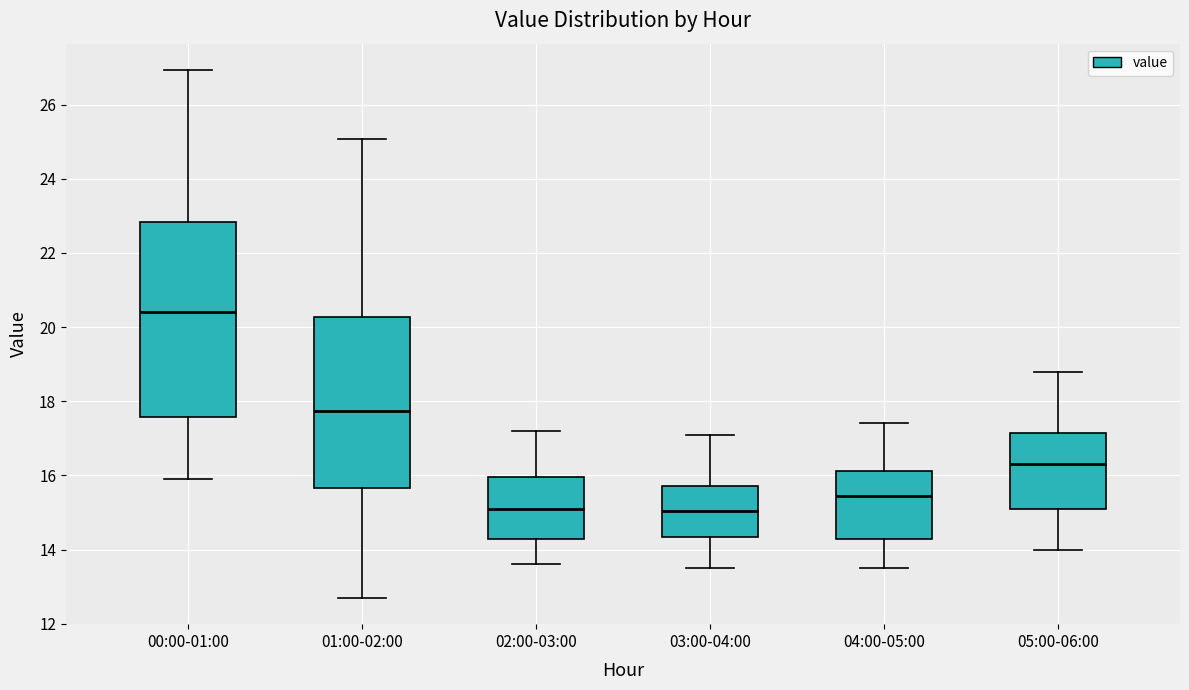

Reading left to right, read every box against the y-axis: the position of its median line, the range the box covers, and the ends of its whiskers. The values are not printed on the chart, so give them approximately, as read against the axis.

00:00-01:00: median 20.4, box 17.6 to 22.8, whiskers 16.0 to 27.0
01:00-02:00: median 17.8, box 15.6 to 20.2, whiskers 12.8 to 25.0
02:00-03:00: median 15.2, box 14.2 to 16.0, whiskers 13.6 to 17.2
03:00-04:00: median 15.0, box 14.4 to 15.8, whiskers 13.6 to 17.2
04:00-05:00: median 15.4, box 14.2 to 16.2, whiskers 13.6 to 17.4
05:00-06:00: median 16.4, box 15.2 to 17.2, whiskers 14.0 to 18.8